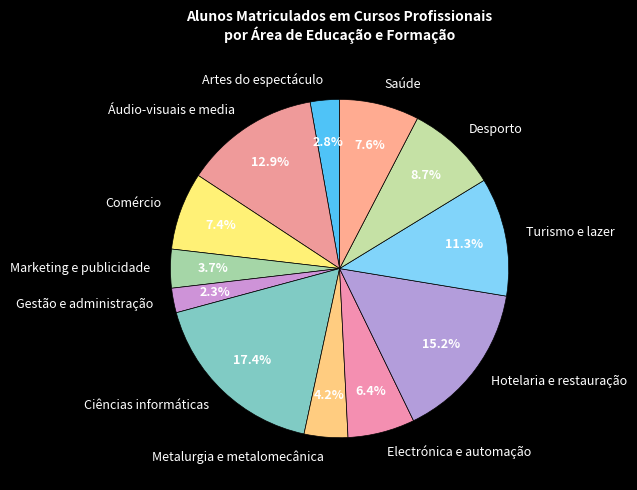

How many segments does this pie chart have?

12